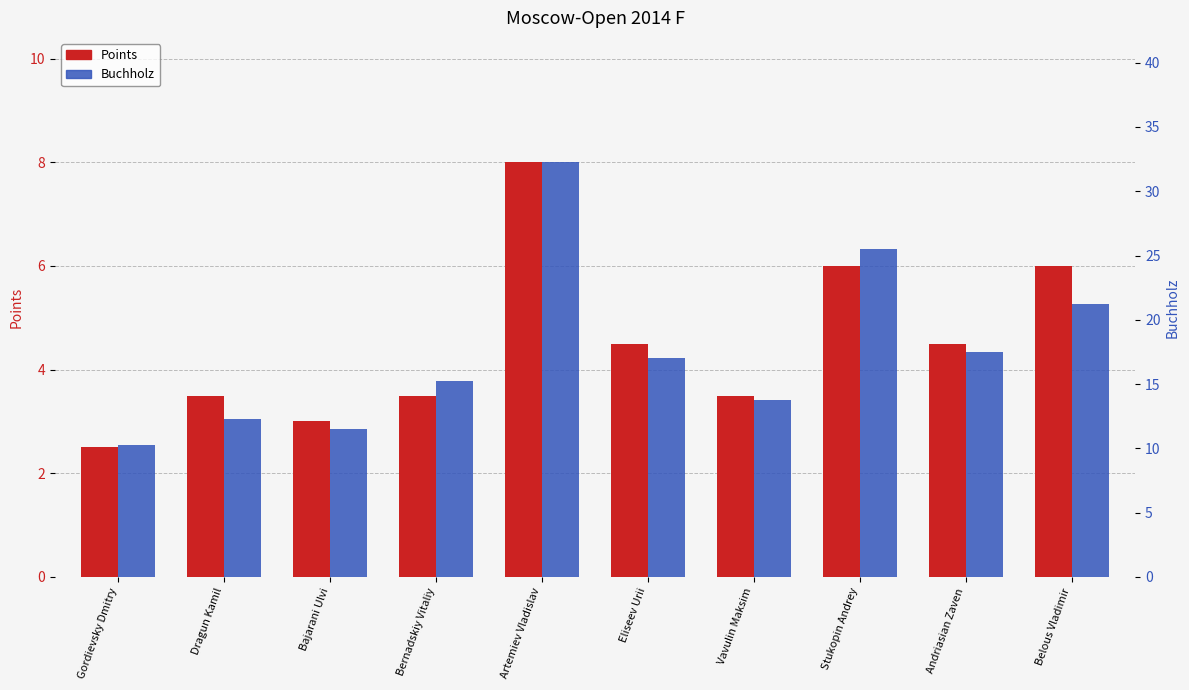

How many data points in Buchholz are less than 17?

5